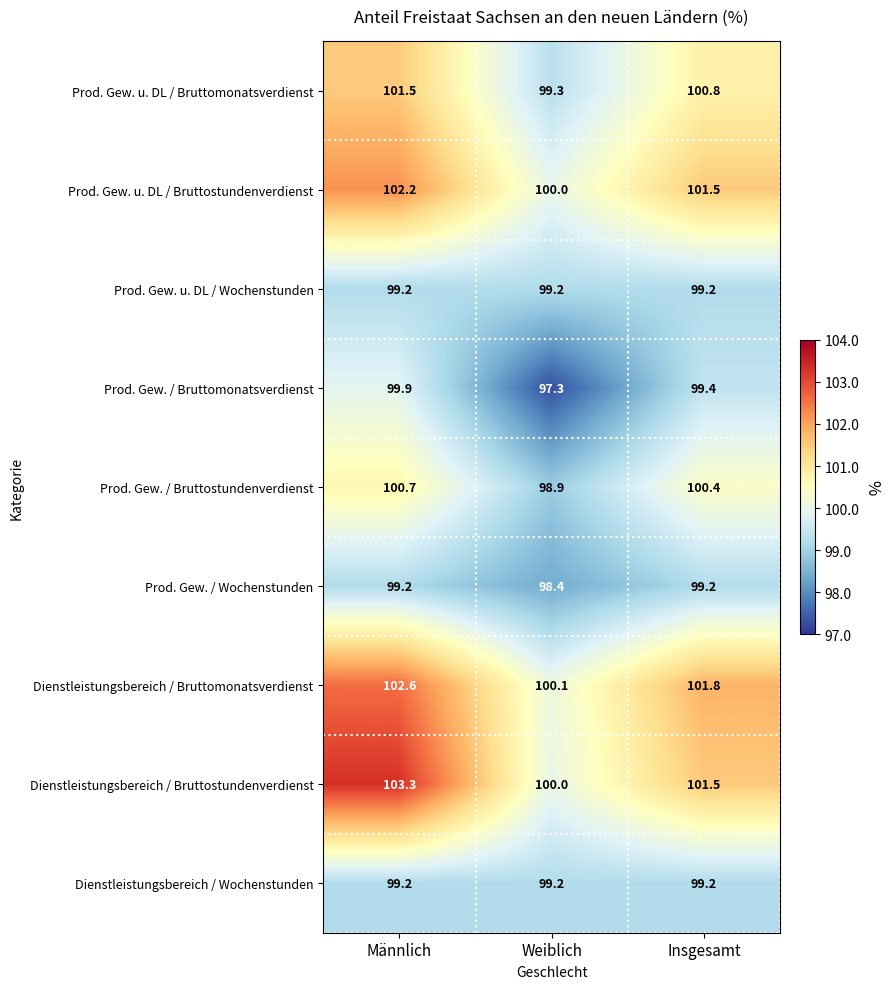

Reading right to left, transcribe all the data shown in this chart.

Prod. Gew. u. DL / Bruttomonatsverdienst: Insgesamt=100.8	Weiblich=99.3	Männlich=101.5
Prod. Gew. u. DL / Bruttostundenverdienst: Insgesamt=101.5	Weiblich=100.0	Männlich=102.2
Prod. Gew. u. DL / Wochenstunden: Insgesamt=99.2	Weiblich=99.2	Männlich=99.2
Prod. Gew. / Bruttomonatsverdienst: Insgesamt=99.4	Weiblich=97.3	Männlich=99.9
Prod. Gew. / Bruttostundenverdienst: Insgesamt=100.4	Weiblich=98.9	Männlich=100.7
Prod. Gew. / Wochenstunden: Insgesamt=99.2	Weiblich=98.4	Männlich=99.2
Dienstleistungsbereich / Bruttomonatsverdienst: Insgesamt=101.8	Weiblich=100.1	Männlich=102.6
Dienstleistungsbereich / Bruttostundenverdienst: Insgesamt=101.5	Weiblich=100.0	Männlich=103.3
Dienstleistungsbereich / Wochenstunden: Insgesamt=99.2	Weiblich=99.2	Männlich=99.2